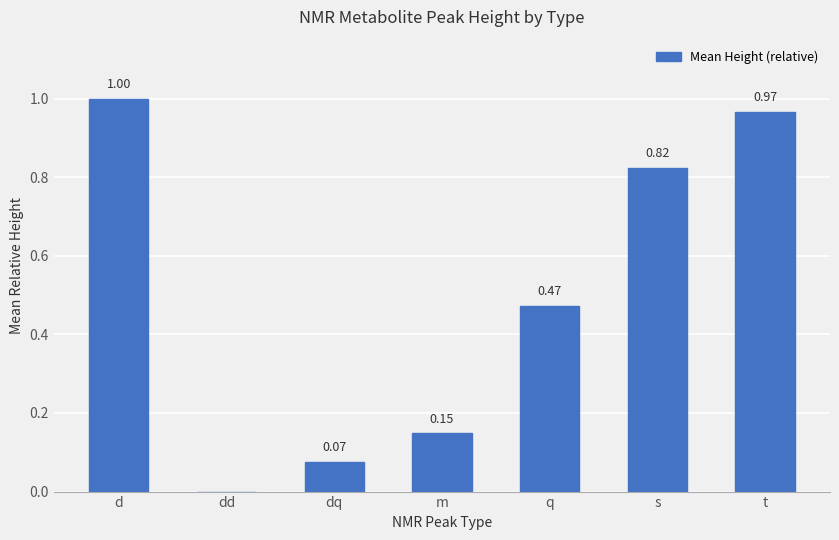

What value does the data have at t?

1.0